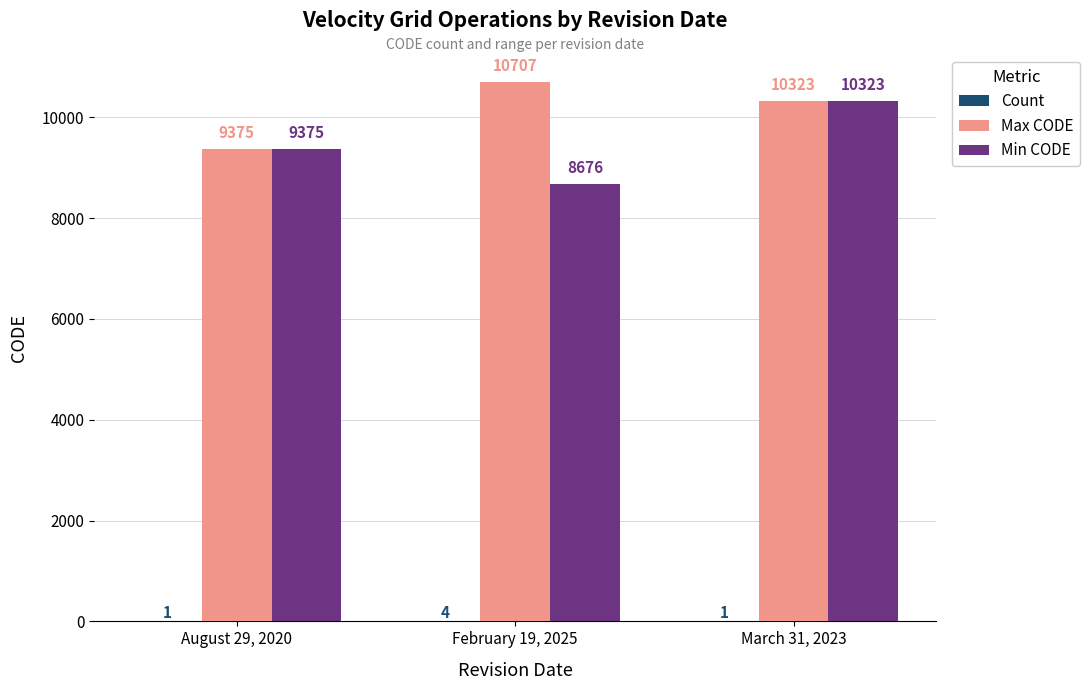

What is the maximum value for Min CODE?

10323